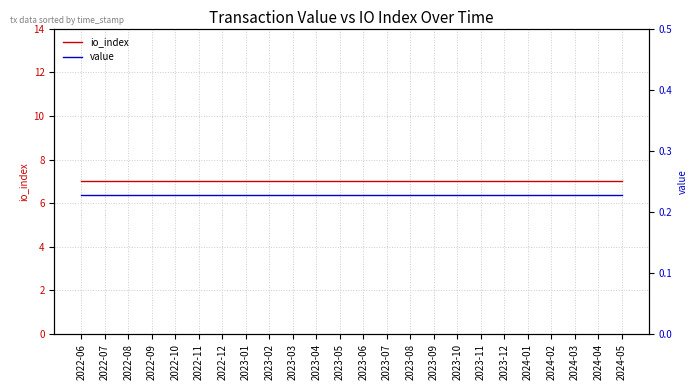

What is the label of the 20th point from the right?

2022-10